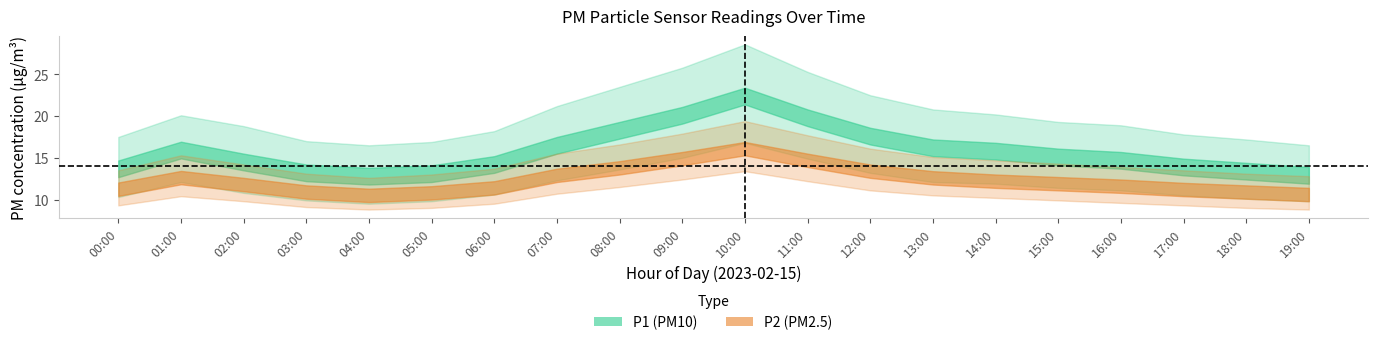

The value of P2_upper at 05:00 is 13.0. True or false?

True